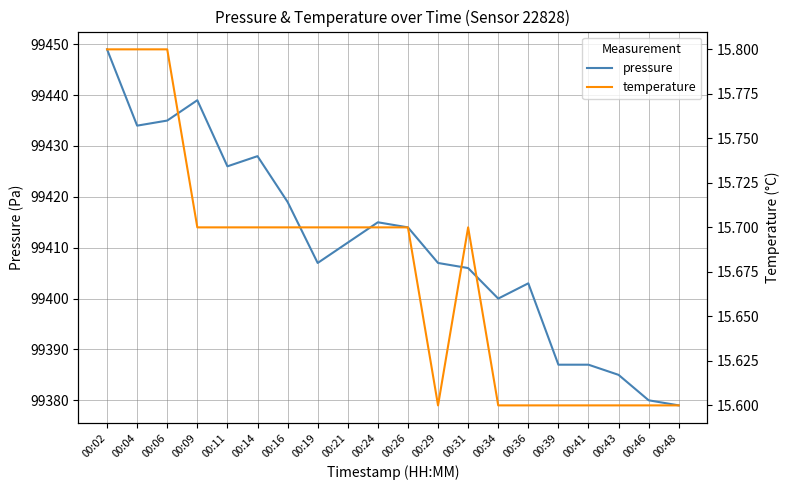

Where is the first local maximum for pressure?

00:09